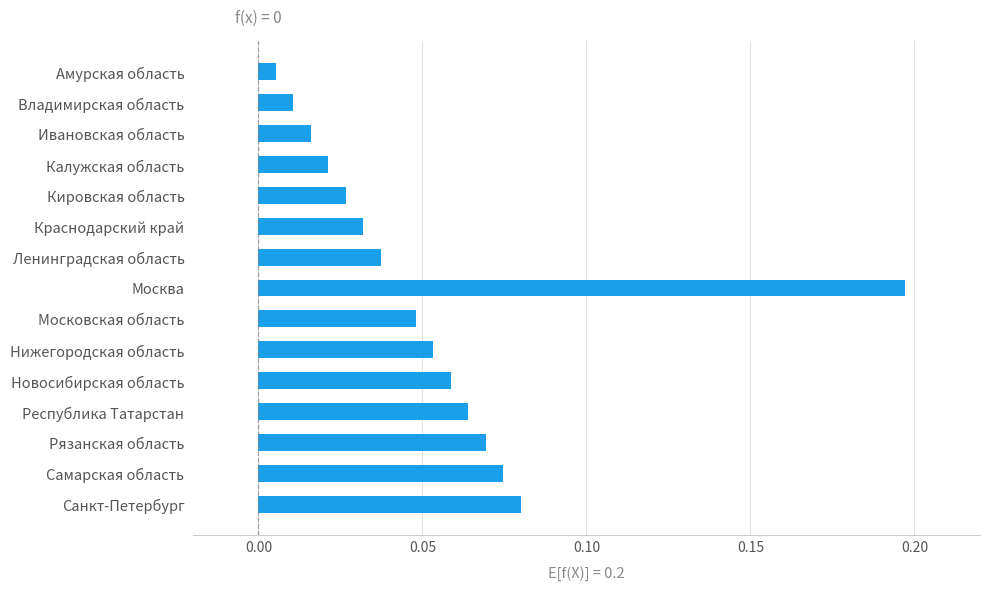

List the labels in order of value, largest first.

Москва, Санкт-Петербург, Самарская область, Рязанская область, Республика Татарстан, Новосибирская область, Нижегородская область, Московская область, Ленинградская область, Краснодарский край, Кировская область, Калужская область, Ивановская область, Владимирская область, Амурская область